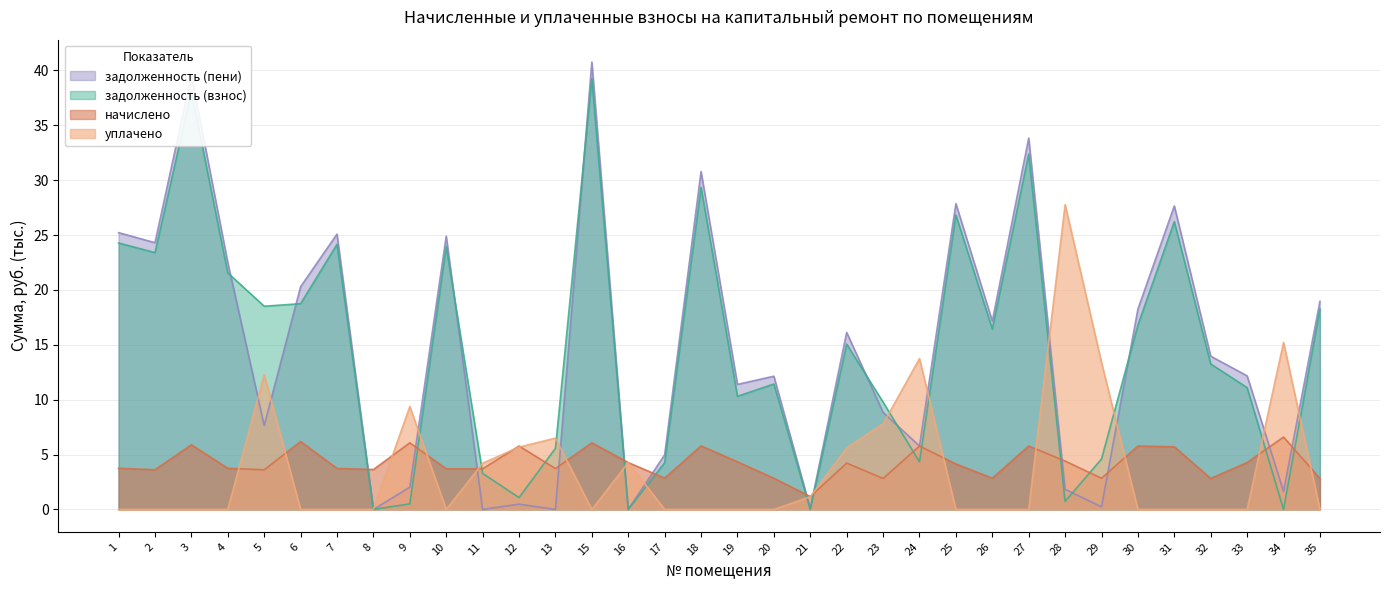

The value of задолженность (пени) at 31 is 27.6. True or false?

True